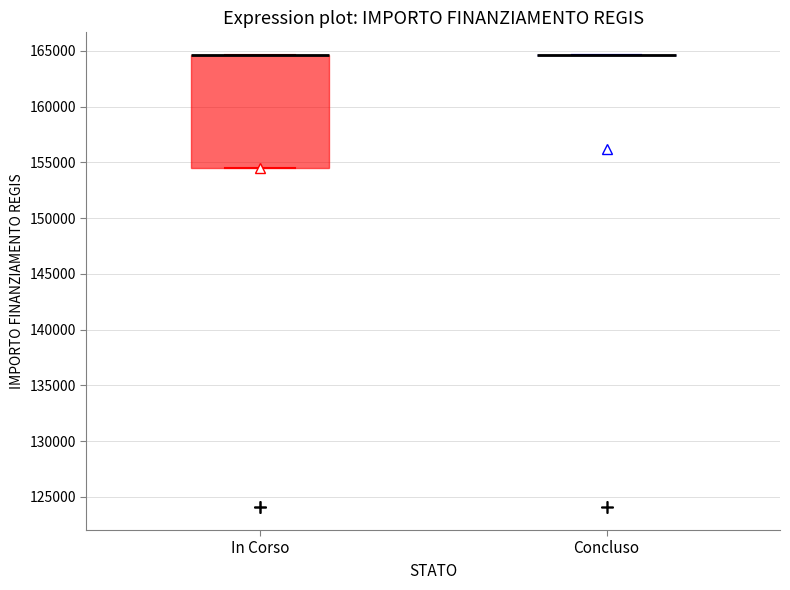

Reading left to right, read every box against the y-axis: the position of its median line, the range the box covers, and the ends of its whiskers. The values are not printed on the chart, so give them approximately, as read against the axis.

In Corso: median 164500 (drawn on the box's upper edge), box 154500 to 164500, whiskers 154500 to 164500
Concluso: box collapsed to a line at 164500, whiskers 164500 to 164500